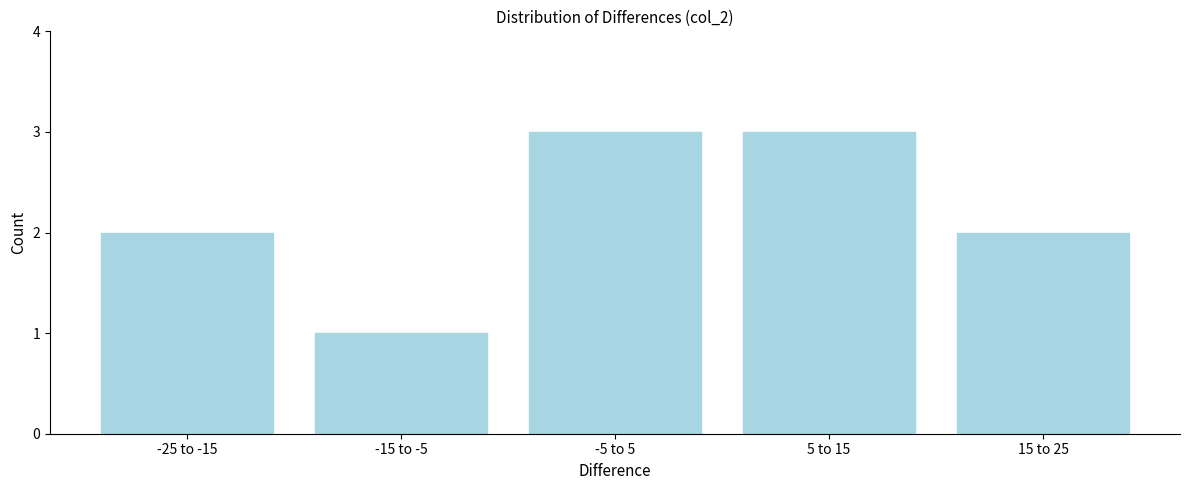

Reading left to right, extract all data points from this chart.

-25 to -15=2	-15 to -5=1	-5 to 5=3	5 to 15=3	15 to 25=2